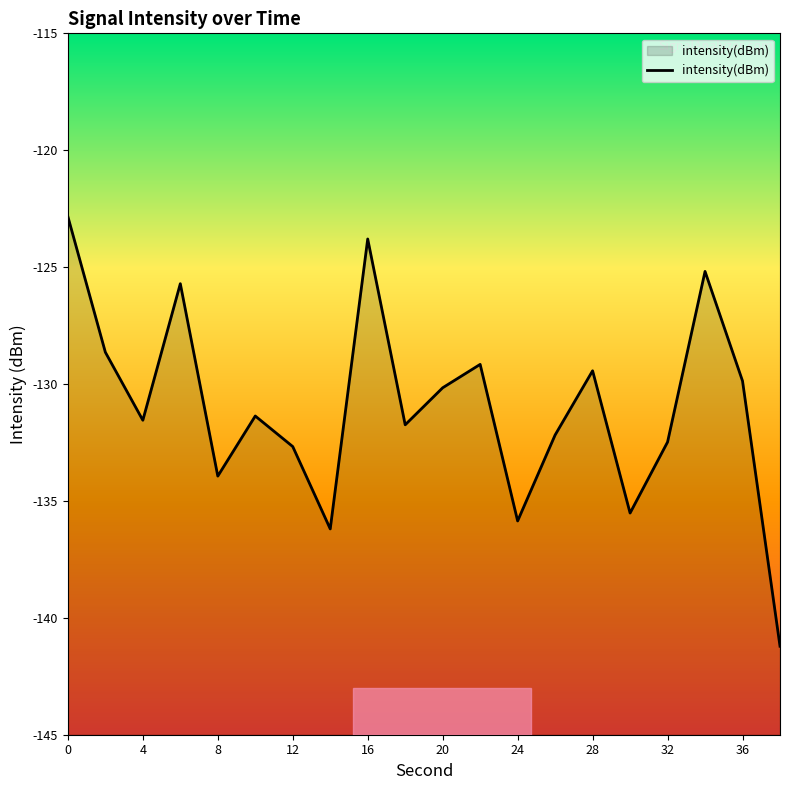

The value at 36 is -232.6. True or false?

False